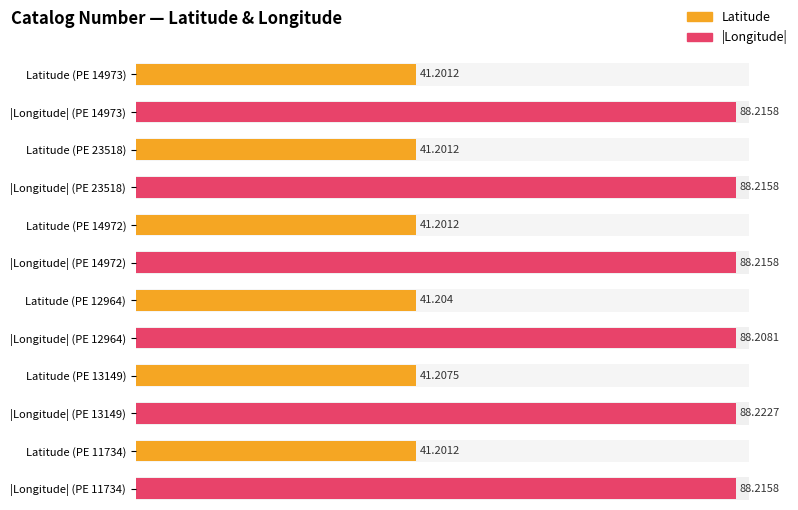

What is the sum of the Latitude values at PE 23518 and PE 13149?

82.4